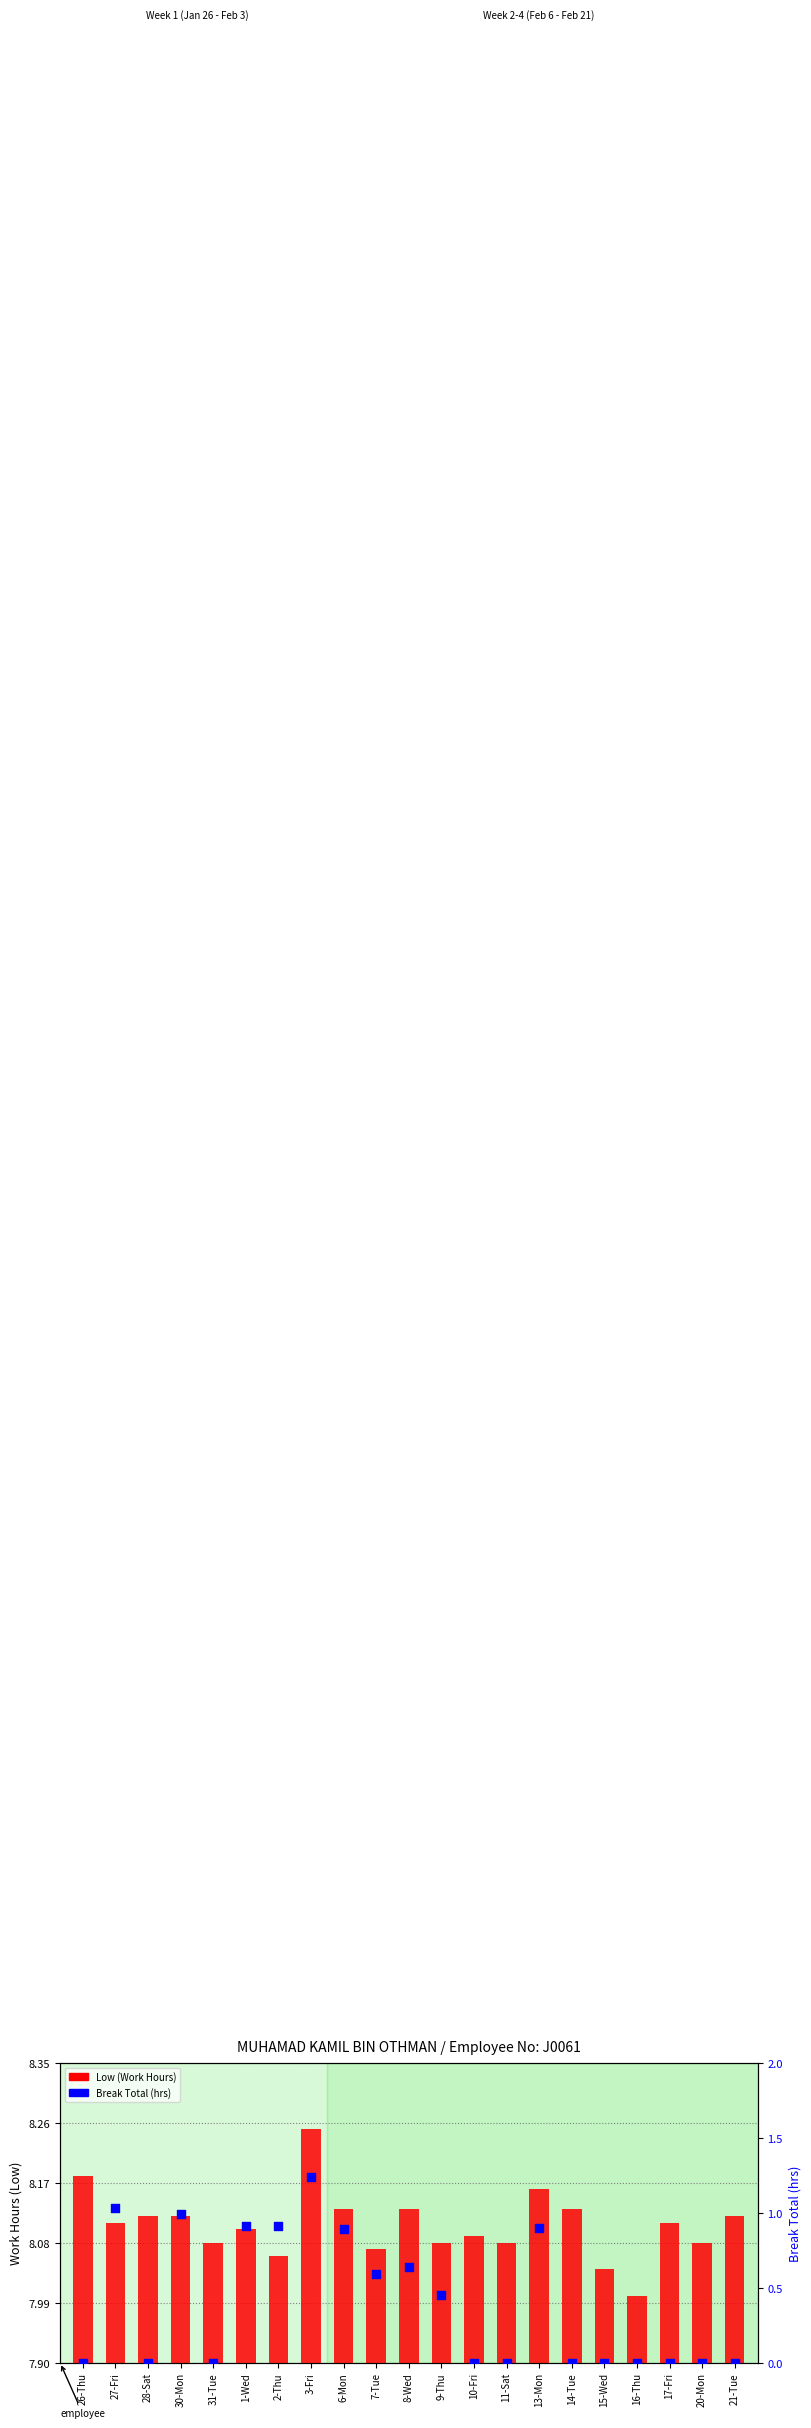

Which series contains the lowest Y value?

Break Total (hrs)